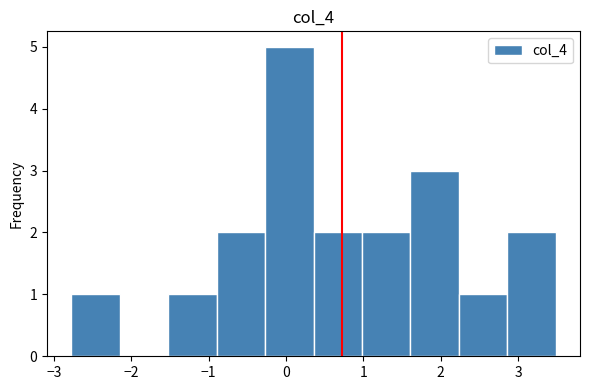

What is the height of the bar covering 2.9 to 3.5 on the x-axis? Neither the bar edges nor the heights are printed on the chart, so give them approximately, as read against the axes.

2